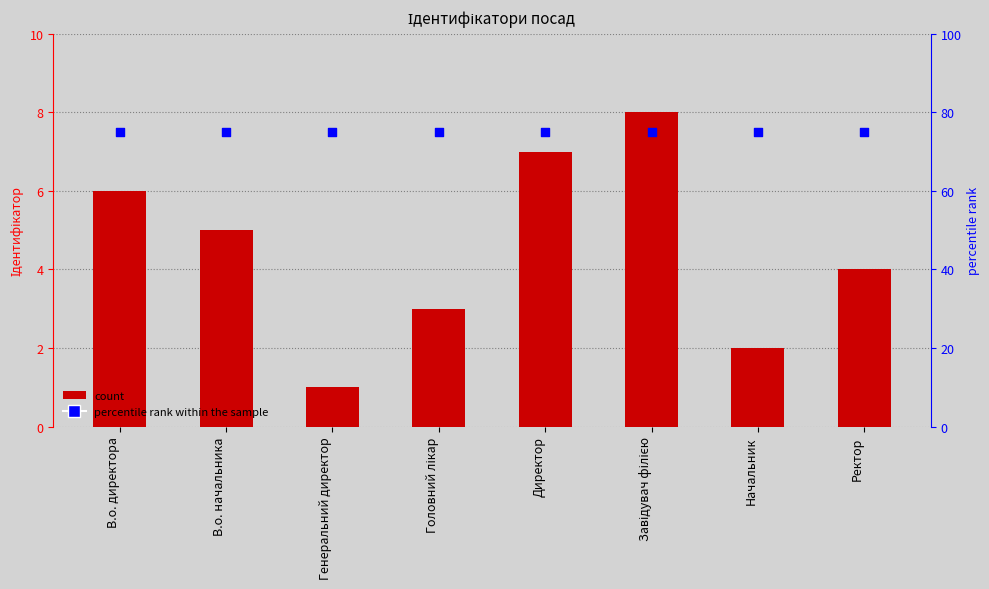

At which category is the sum across all series the highest?

Завідувач філією